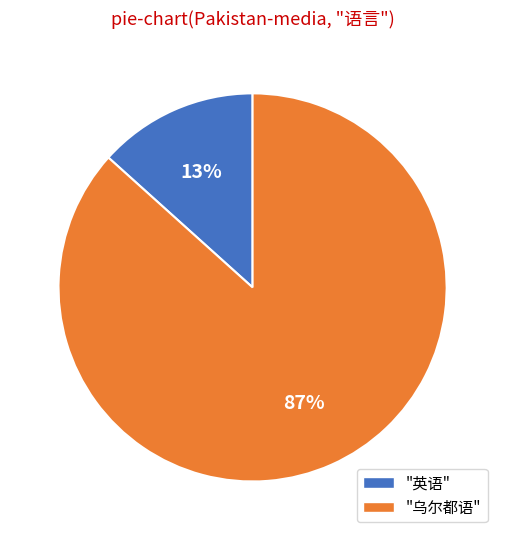

To the nearest percent, what is the average slice percentage?

50%